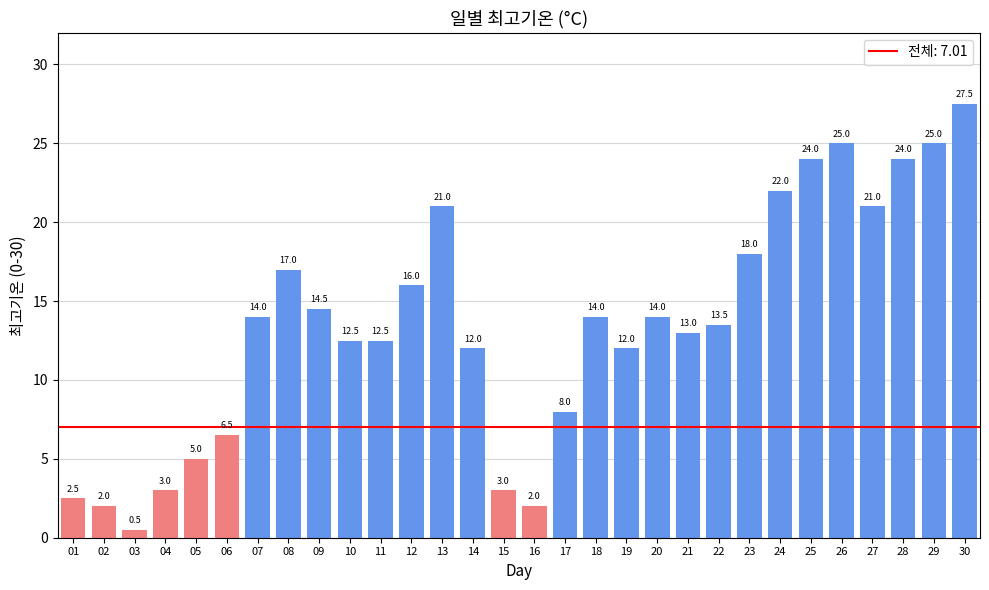

The value at 09 is 14.5. True or false?

True